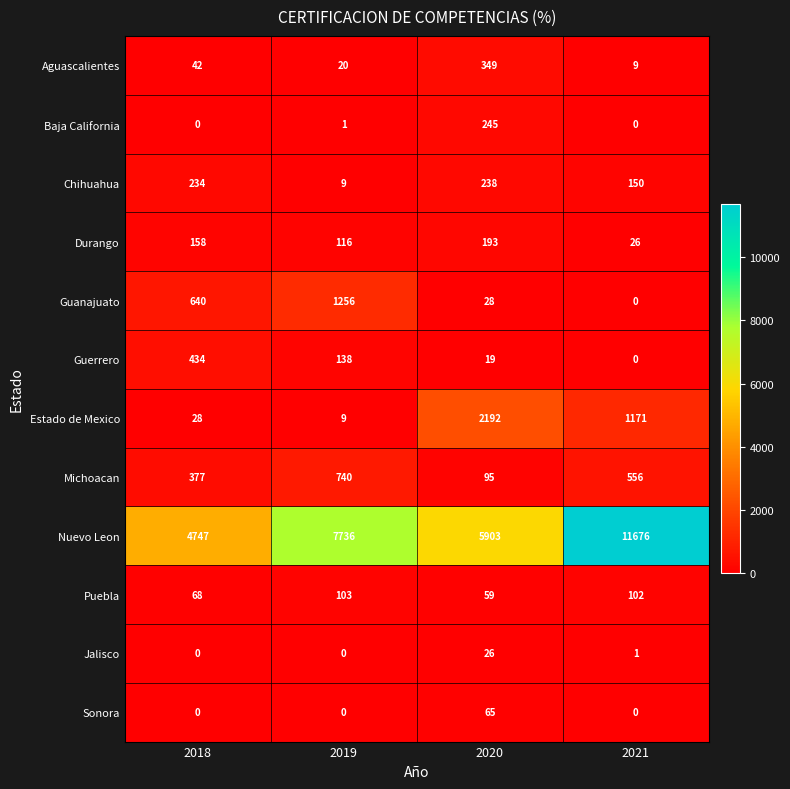

Which series has the largest total across all categories?

Nuevo Leon